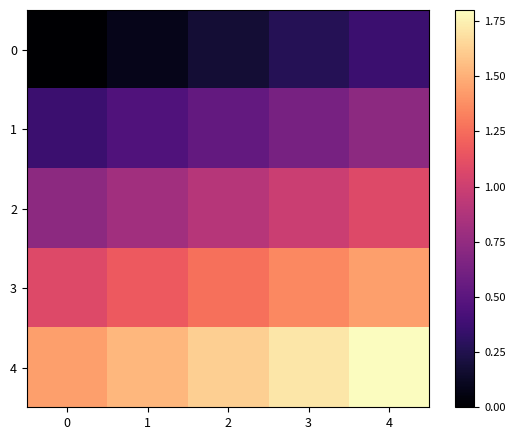

Which series has the largest total across all categories?

4